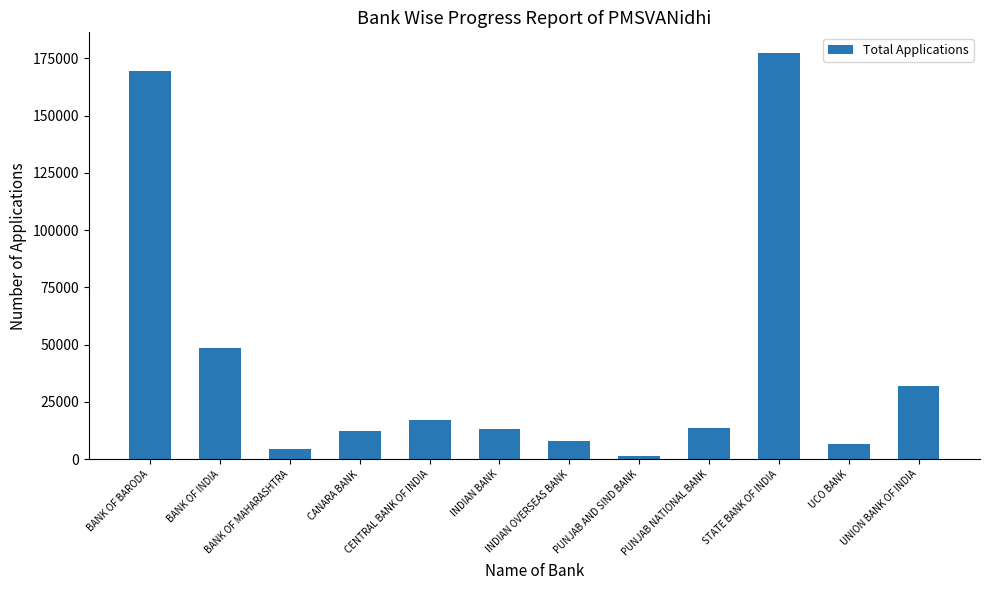

What is the label of the 11th bar from the left?

UCO BANK